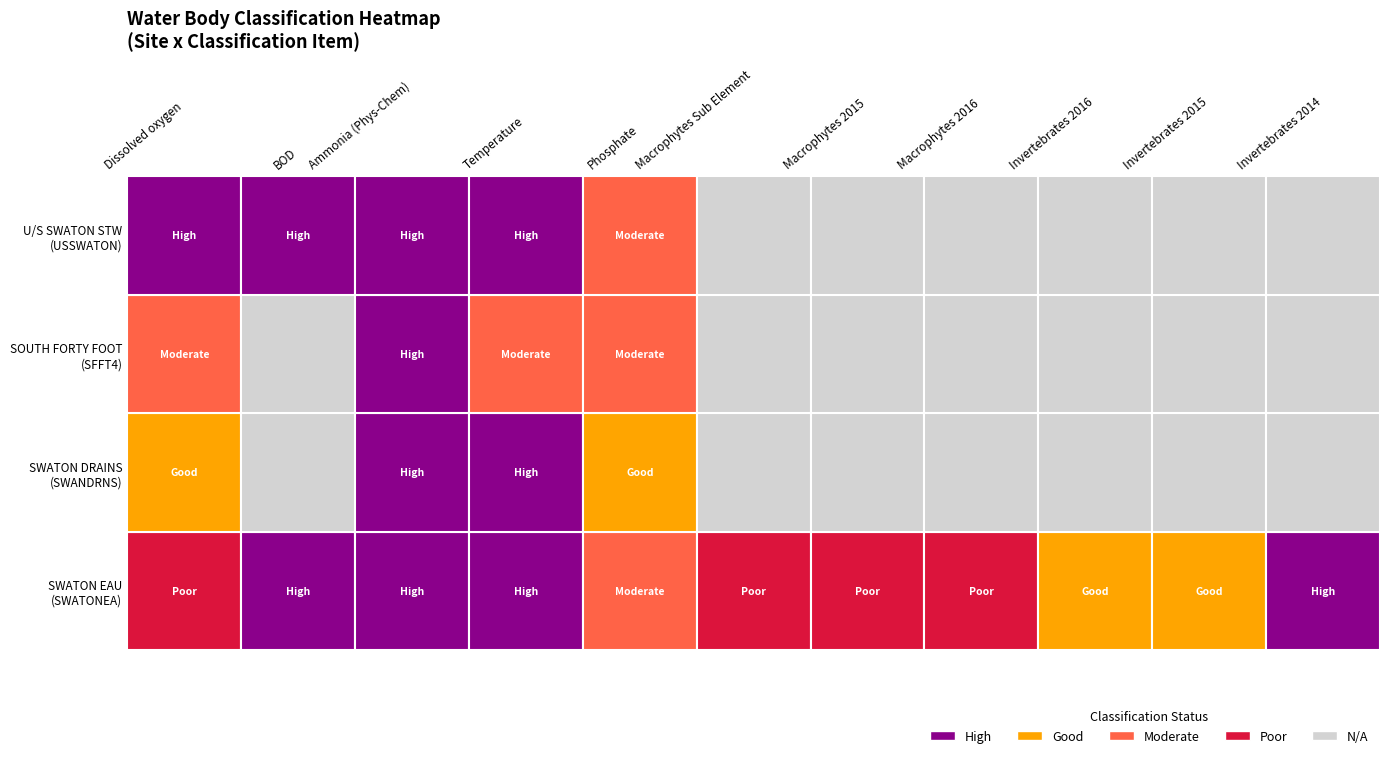

Which series has the largest range (max minus min)?

USSWATON